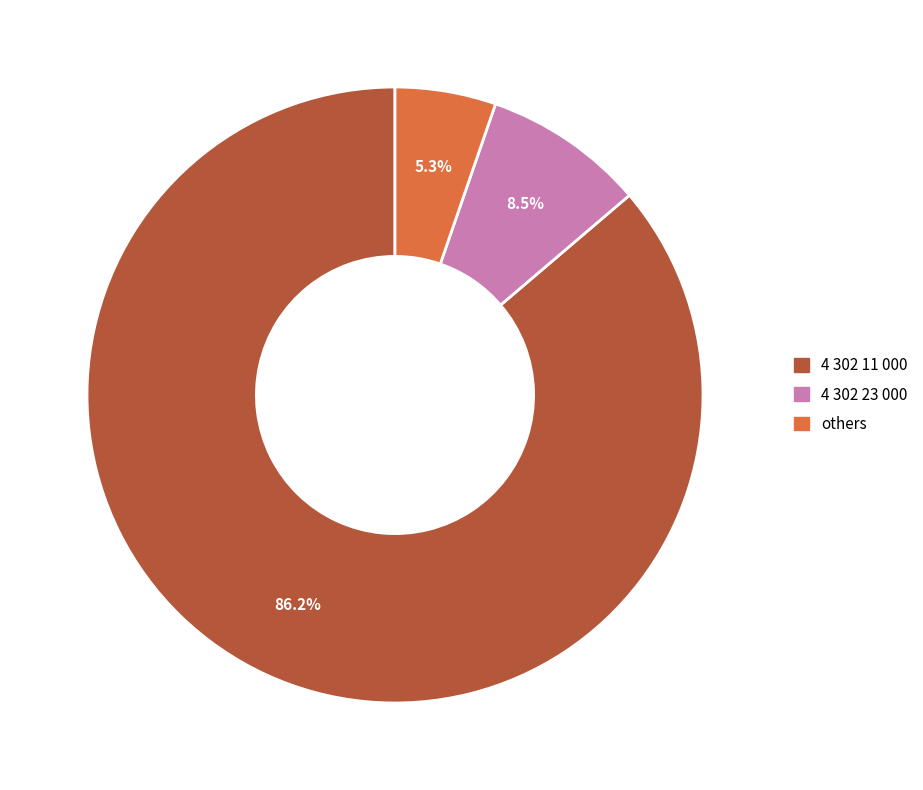

How much of the chart is everything except others?

94.7%